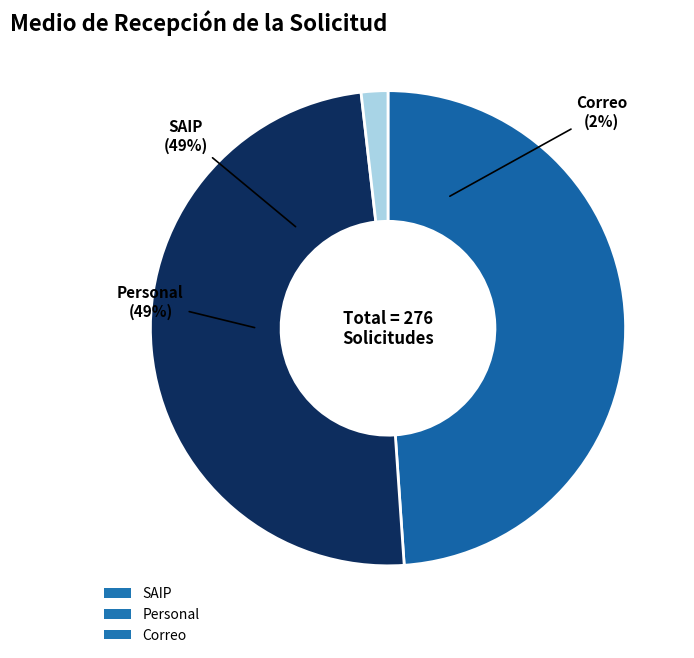

Which slice is the largest?

Personal